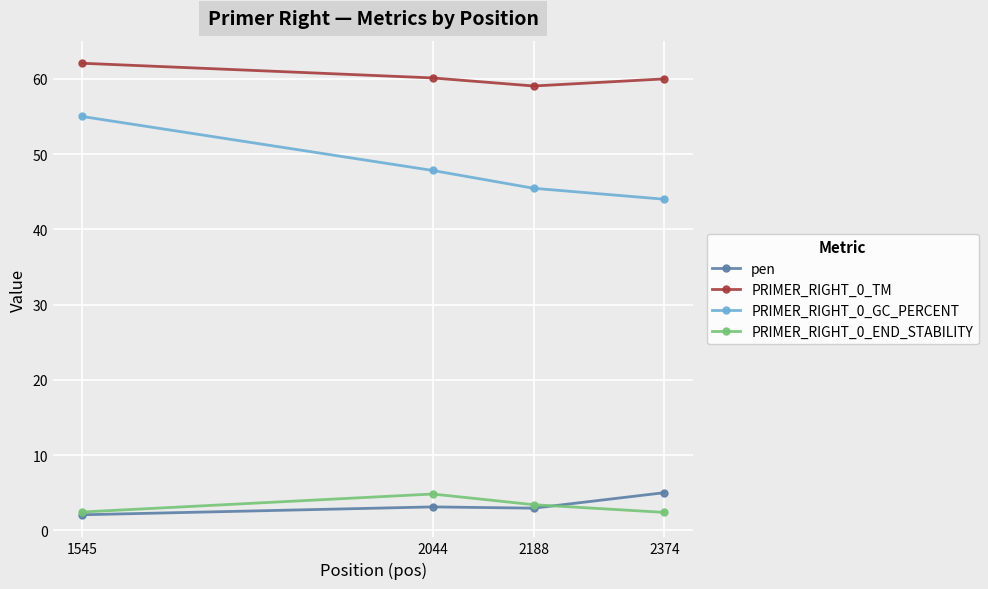

Which series has the widest spread of values?

PRIMER_RIGHT_0_GC_PERCENT